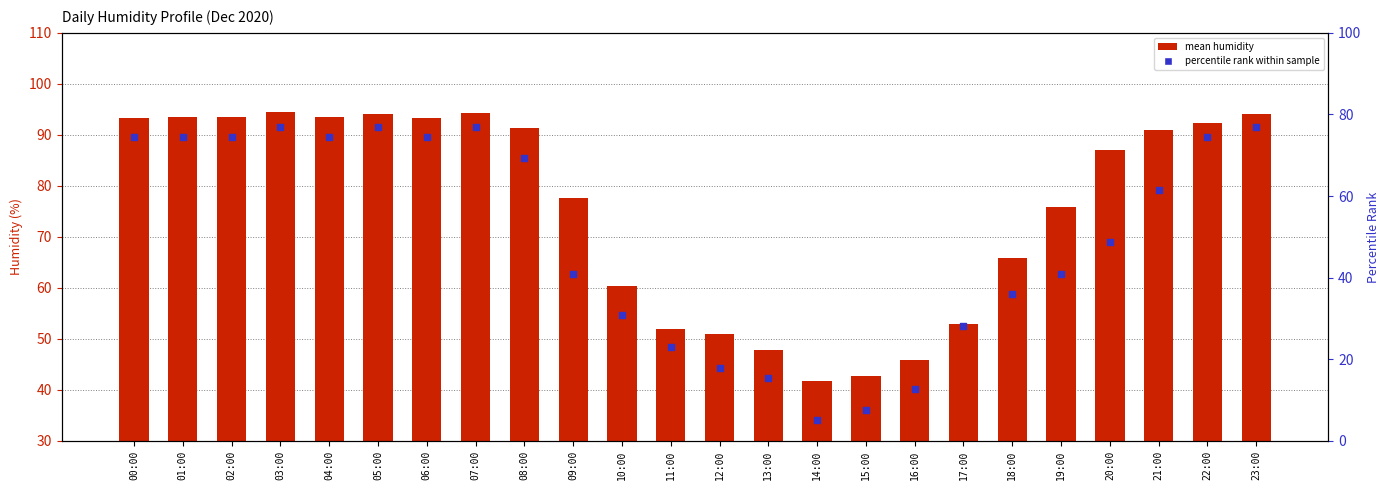

Which series has the largest total across all categories?

mean humidity